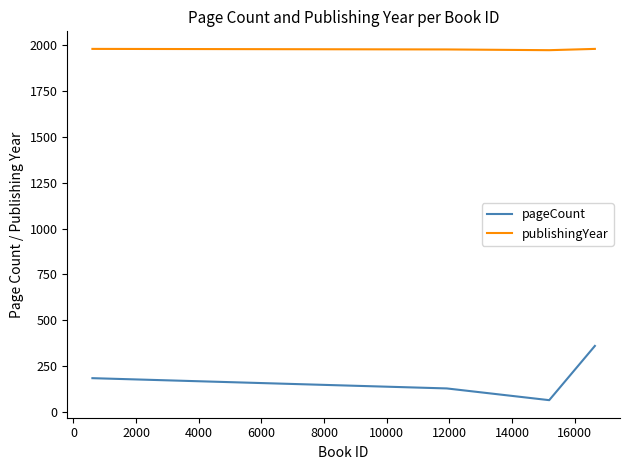

List the series in order of their peak value, highest first.

publishingYear, pageCount